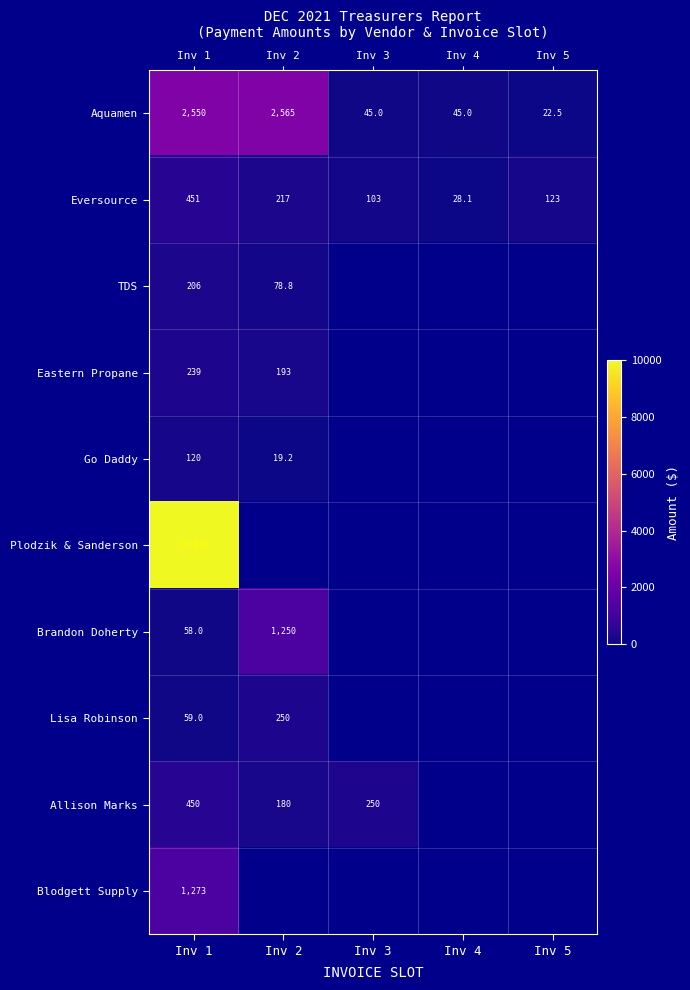

What is the spread (max minus min) of values at Inv 4?

16.9